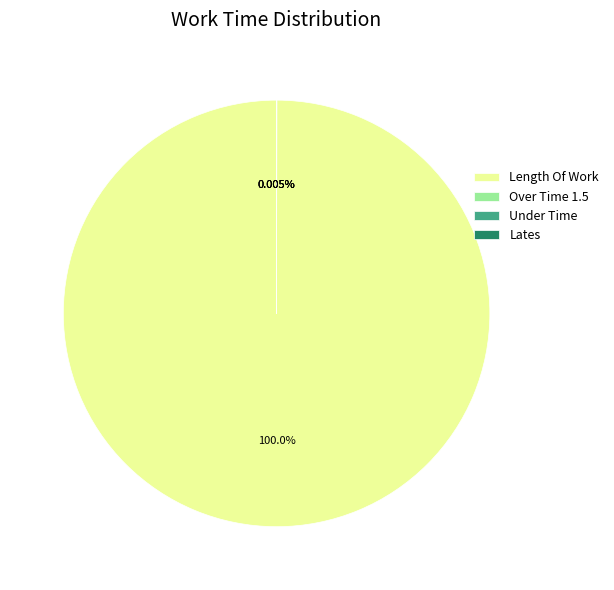

What is the majority slice?

Length Of Work